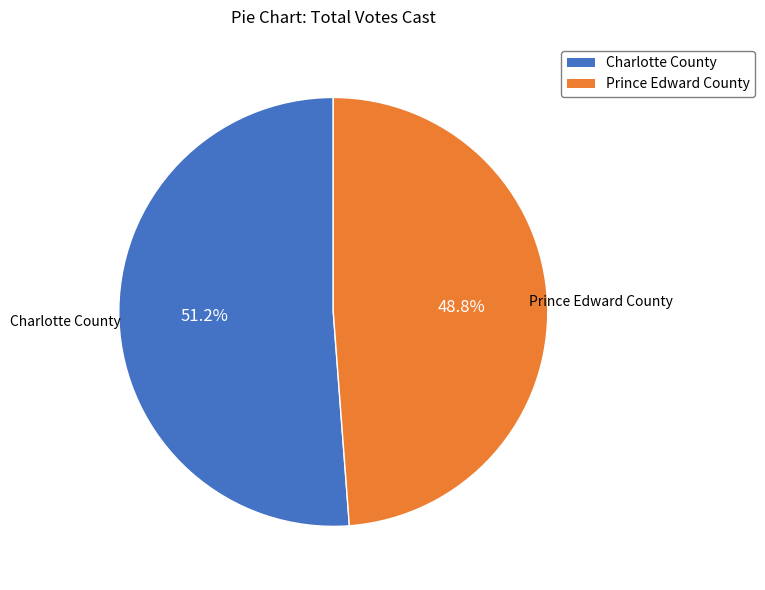

Approximately how many times larger is the value at Prince Edward County compared to Charlotte County?

1.0